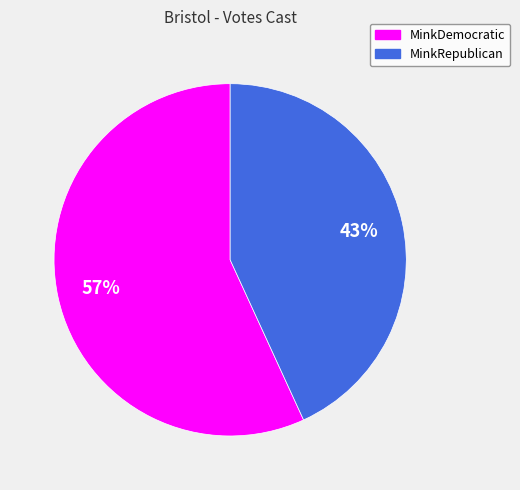

To the nearest percent, what is the average slice percentage?

50%